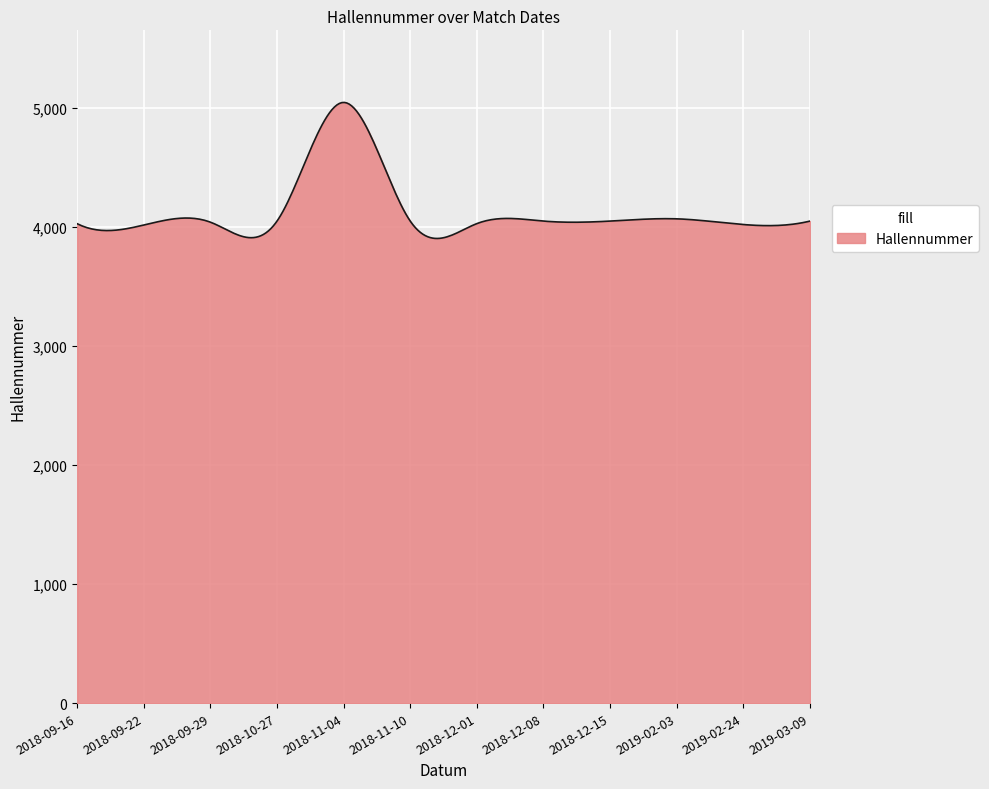

What is the maximum value shown in the chart?

5045.8